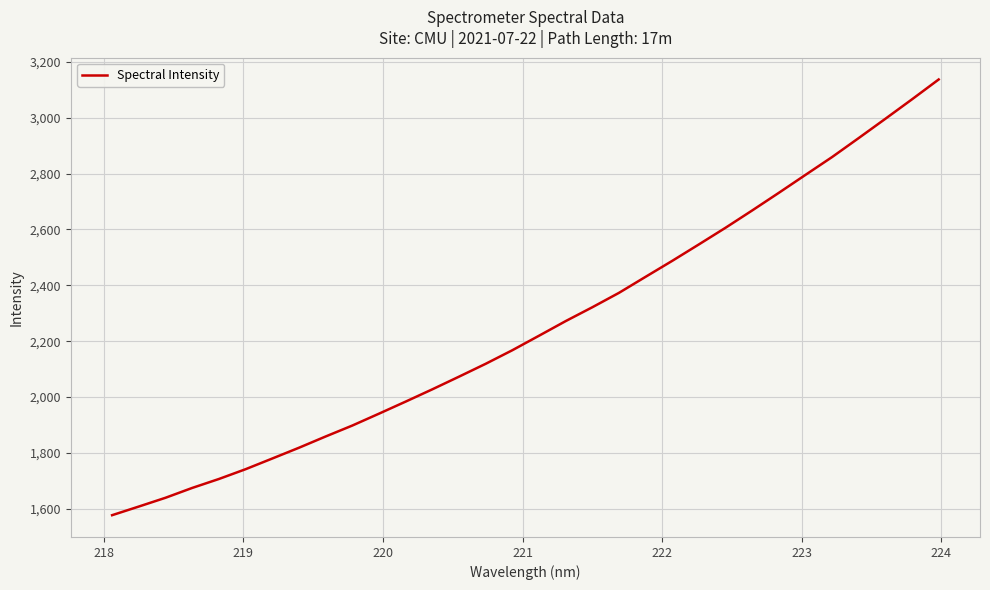

What is the minimum value shown in the chart?

1577.4